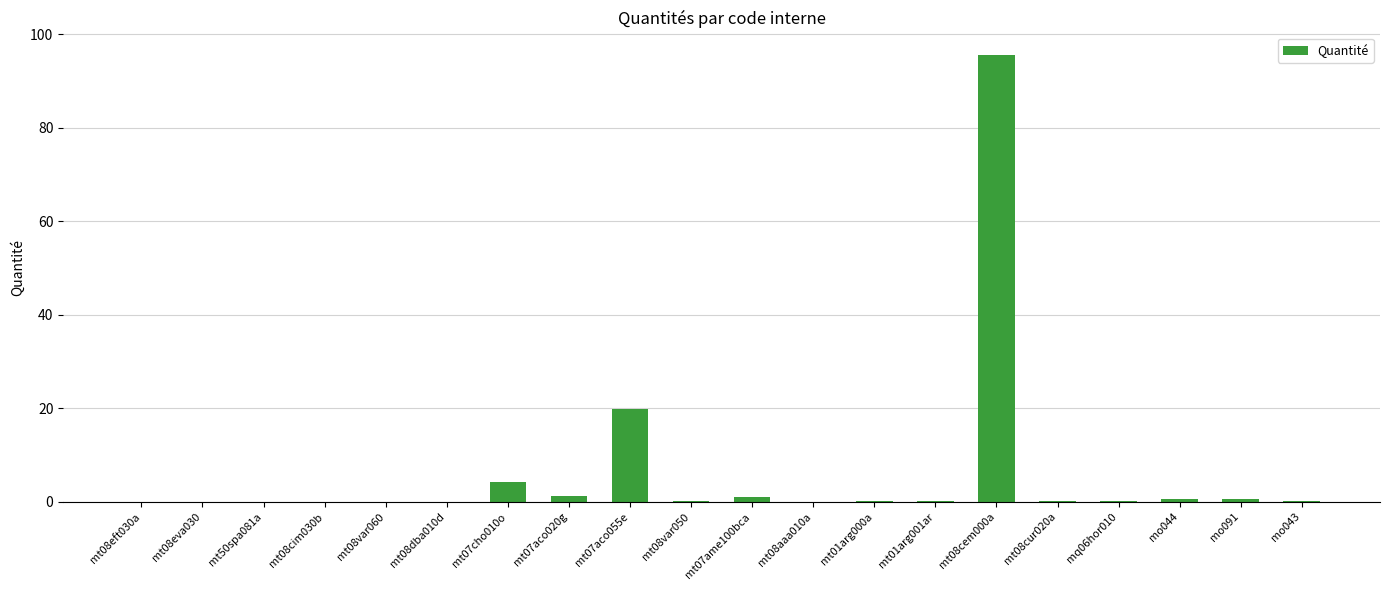

Which category has the highest value across all series?

mt08cem000a